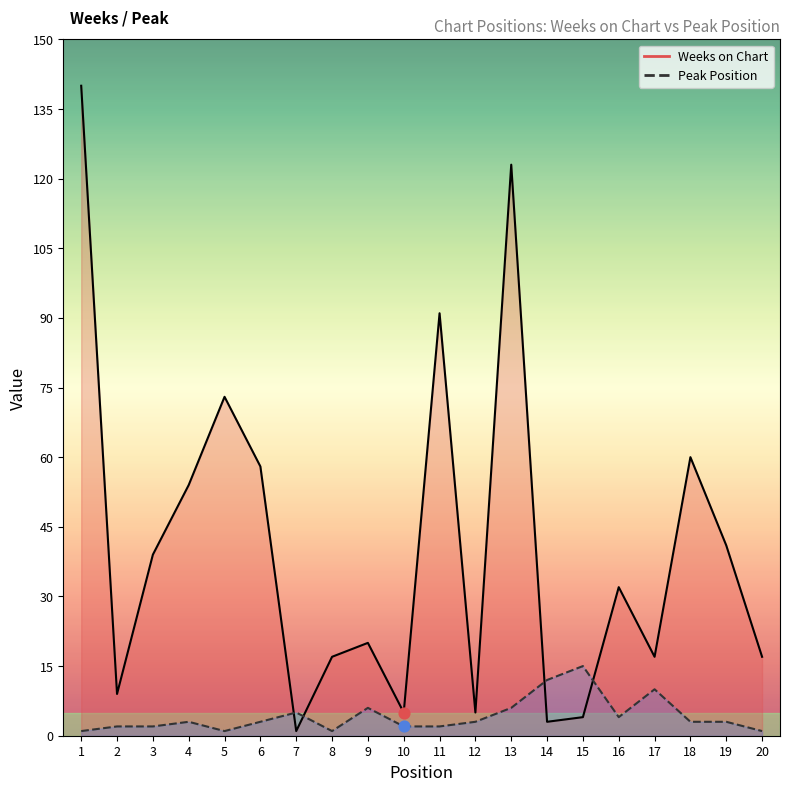

Which series contains the lowest Y value?

Weeks on Chart